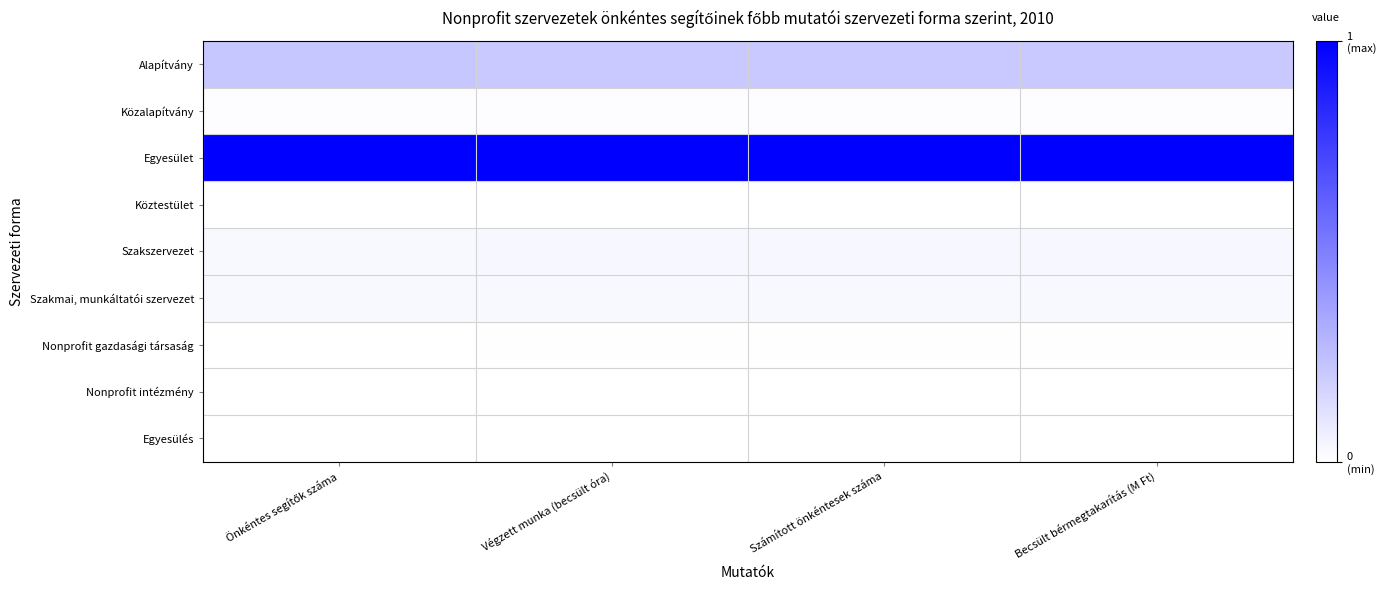

Rank the series at Becsült bérmegtakarítás (M Ft) from highest to lowest value.

Egyesület, Alapítvány, Szakszervezet, Szakmai, munkáltatói szervezet, Közalapítvány, Nonprofit gazdasági társaság, Köztestület, Nonprofit intézmény, Egyesülés